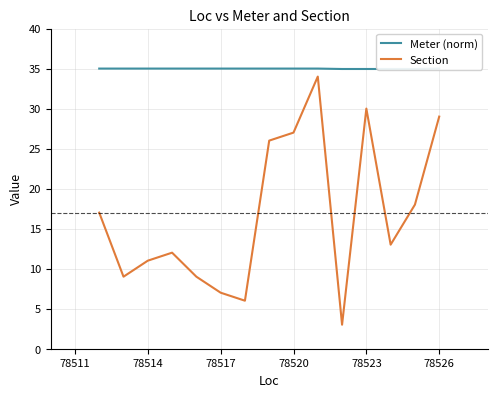

True or false: Meter (norm) and Section cross at least once.

False